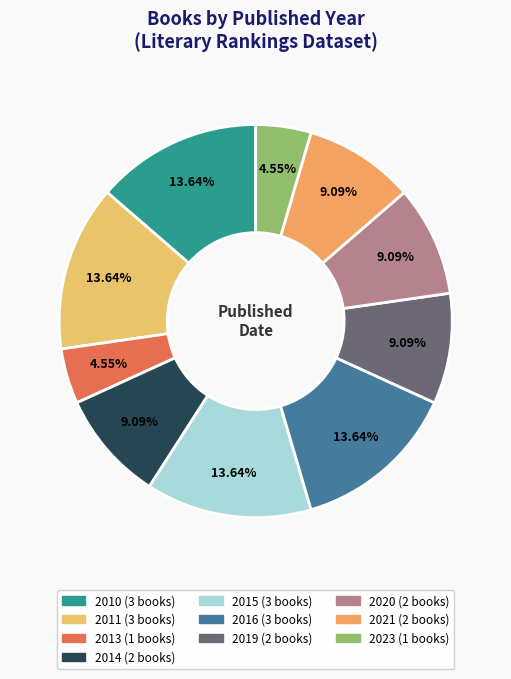

Does 2020 represent more than half of the total?

No